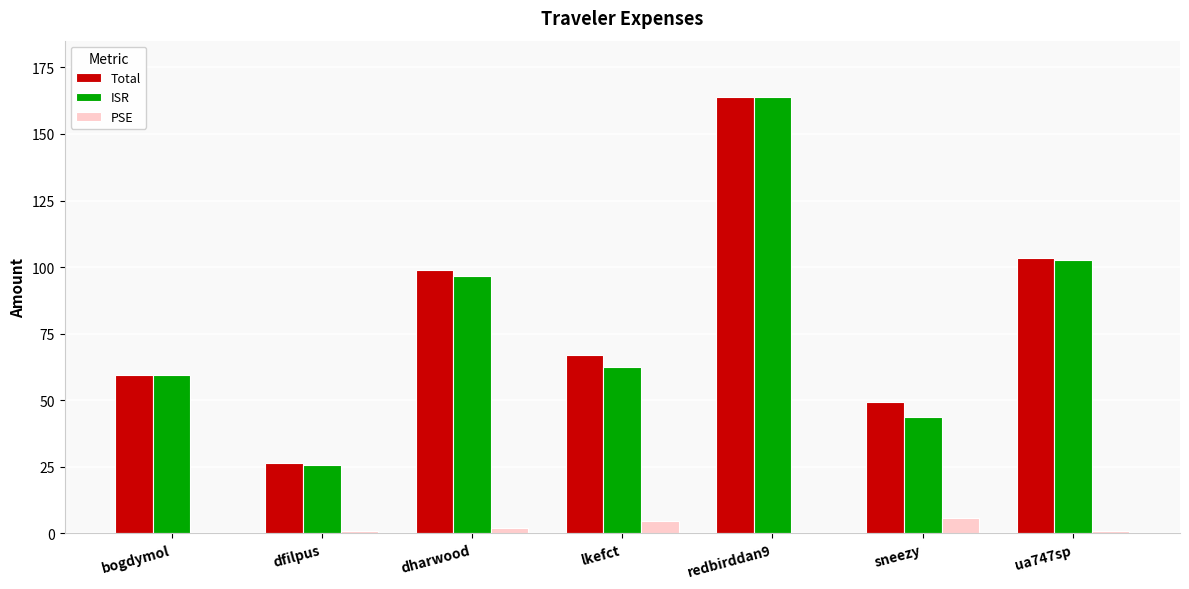

Are the bars grouped side by side (vs. stacked)?

Yes